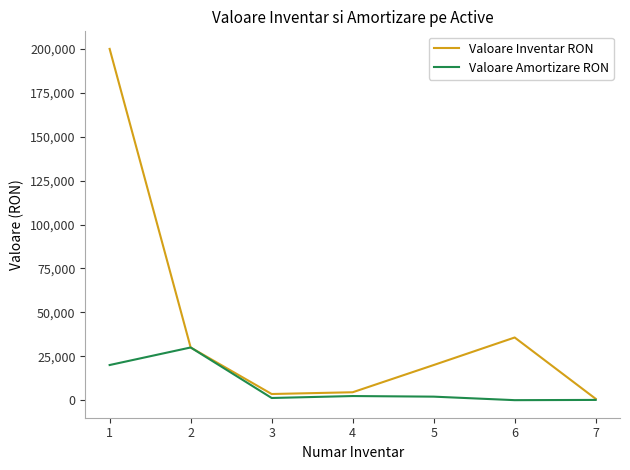

Rank the series at 5 from lowest to highest value.

Valoare Amortizare RON, Valoare Inventar RON